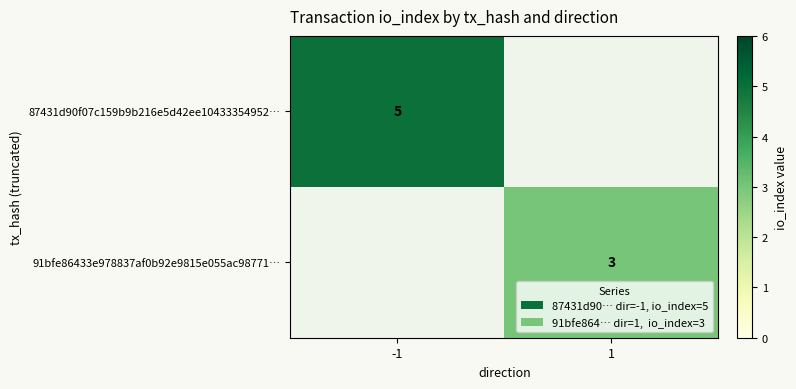

The value of 91bfe86433e978837af0b92e9815e055ac98771… at 1 is 3. True or false?

True